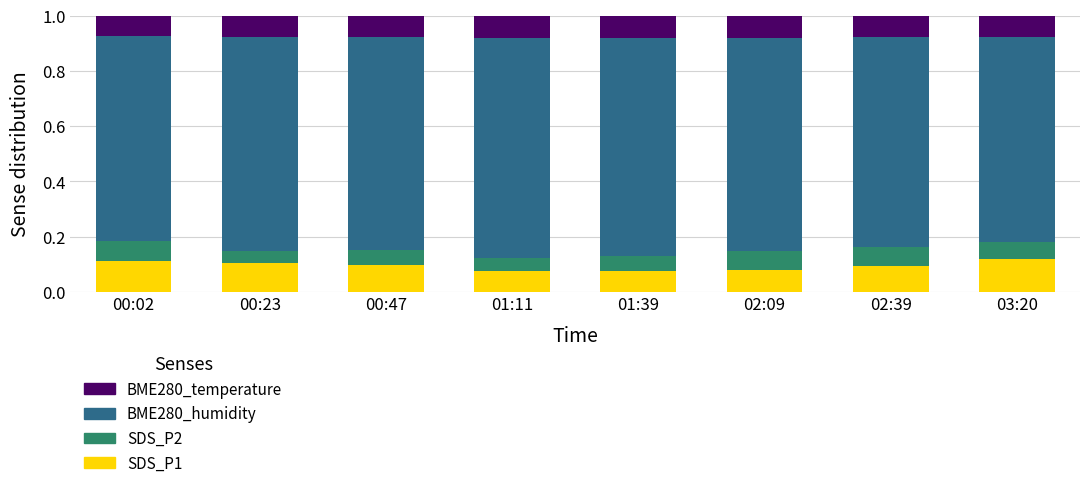

The SDS_P1 series shows 0.1 at 02:39. True or false?

True